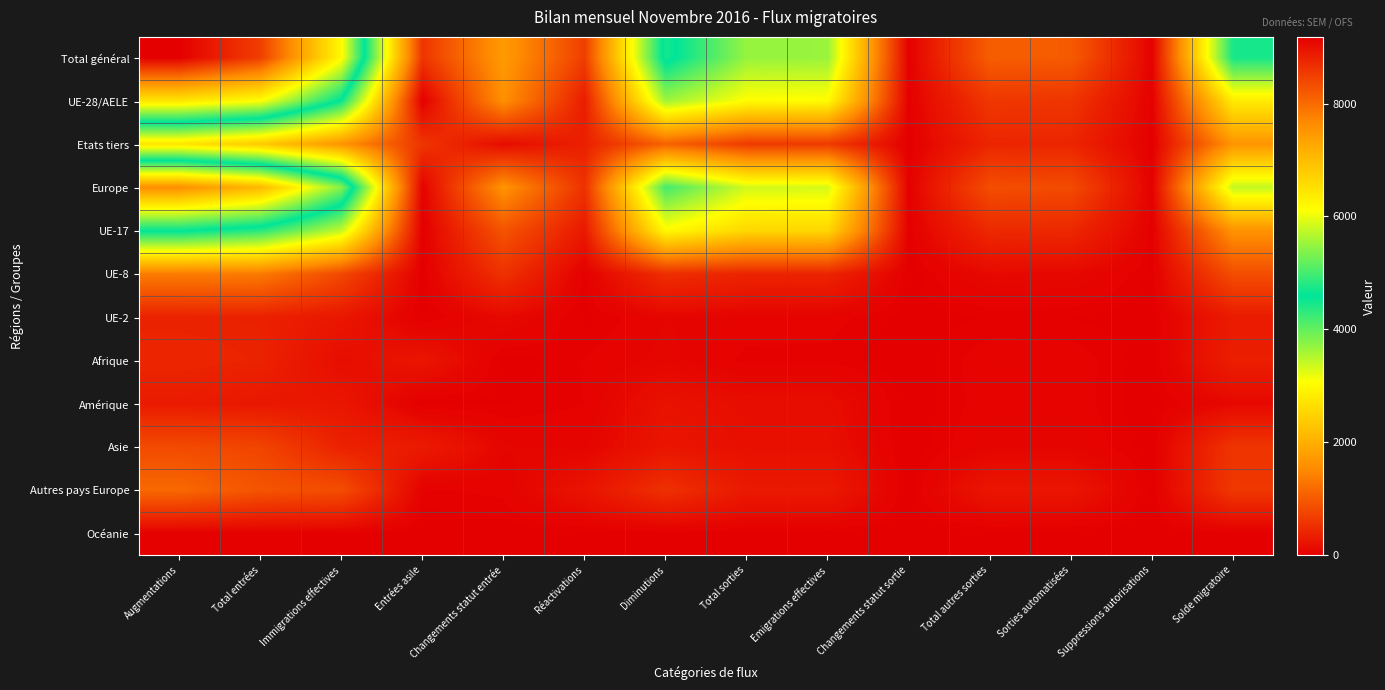

How many distinct data groups are displayed?

12